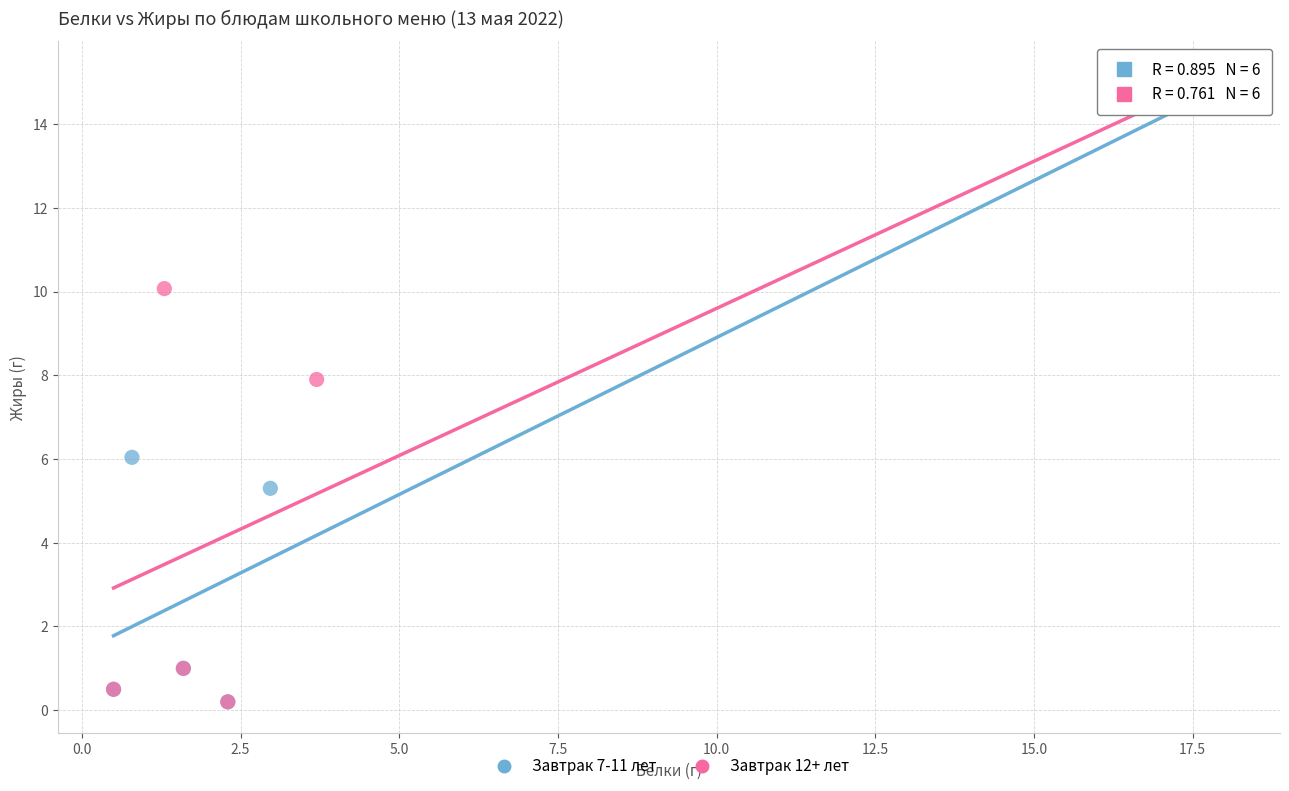

What are all the series names shown in the legend?

Завтрак 7-11 лет, Завтрак 12+ лет